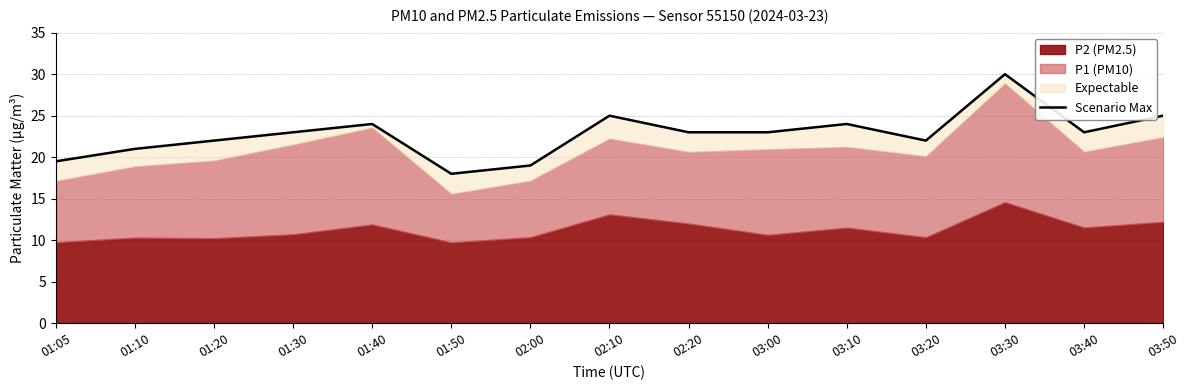

How many points are lower than both their immediate neighbors (excluding endpoints)?

3